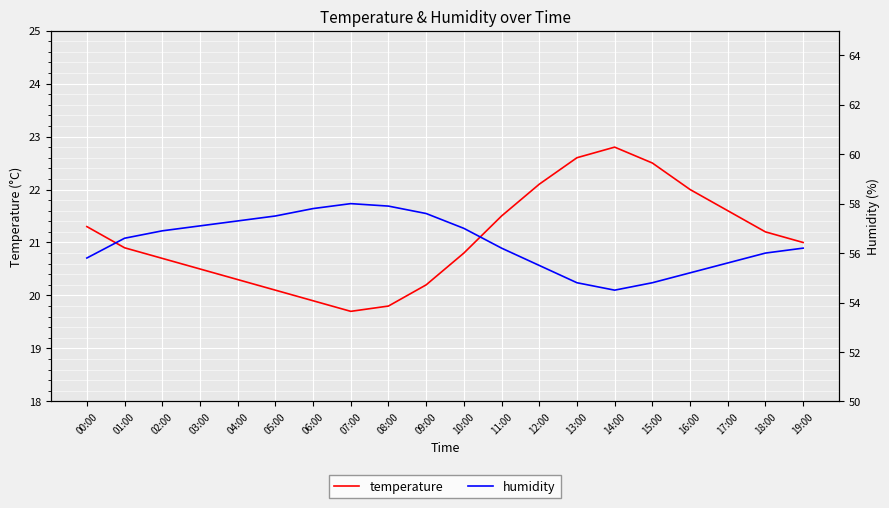

The value of humidity at 15:00 is 12.3. True or false?

False